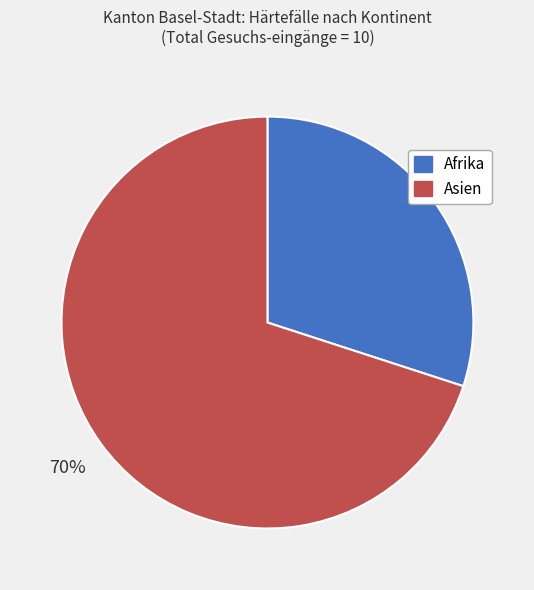

To the nearest percent, what is the combined percentage of Afrika and Asien?

100%